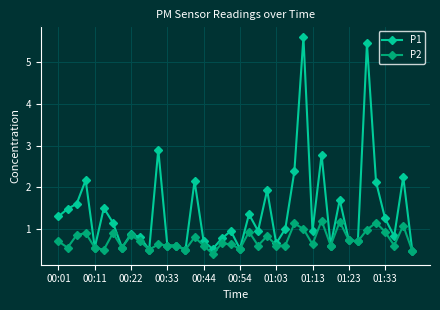

At how many categories does at least one series exceed 2?

9